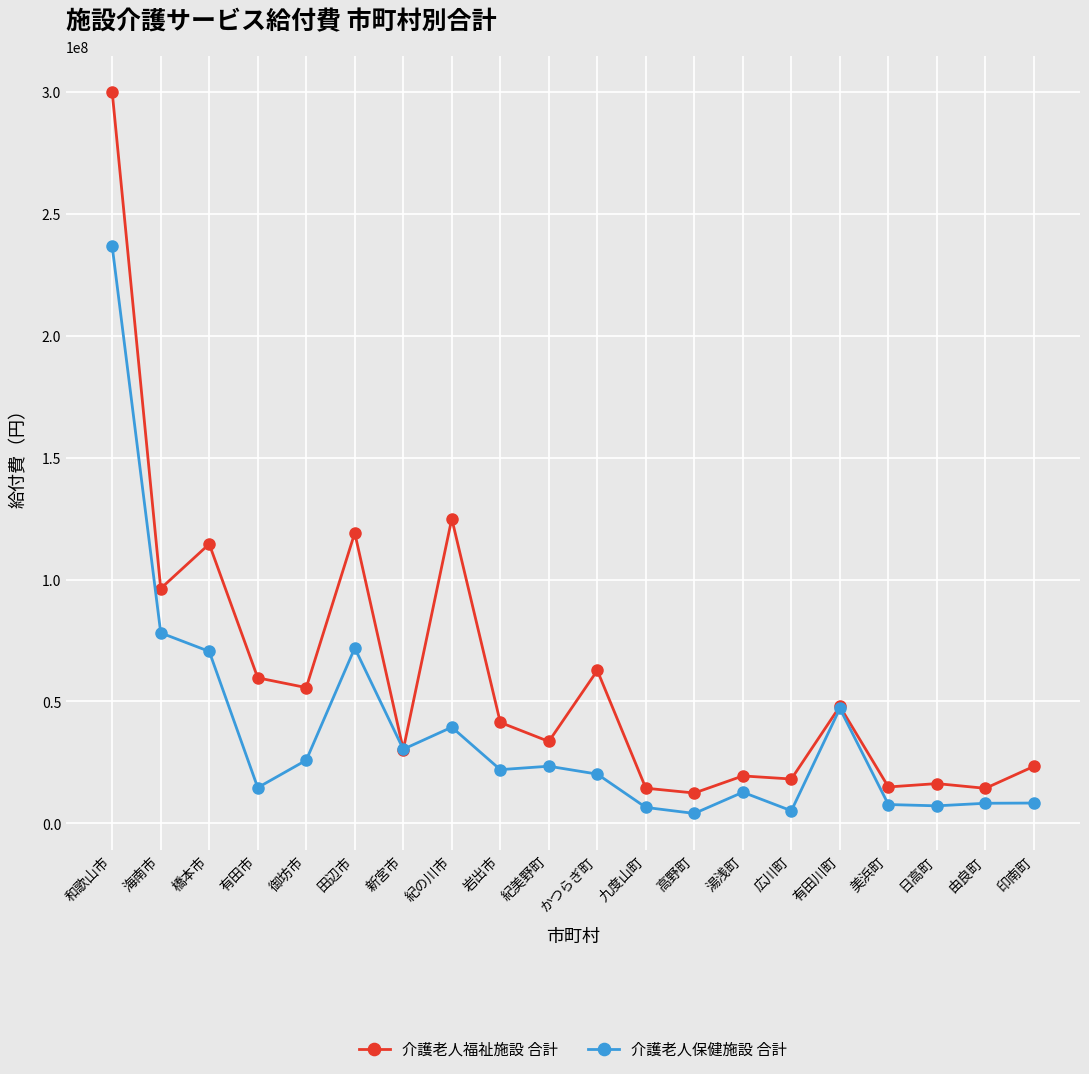

At which category does the chart reach its peak across all series?

和歌山市